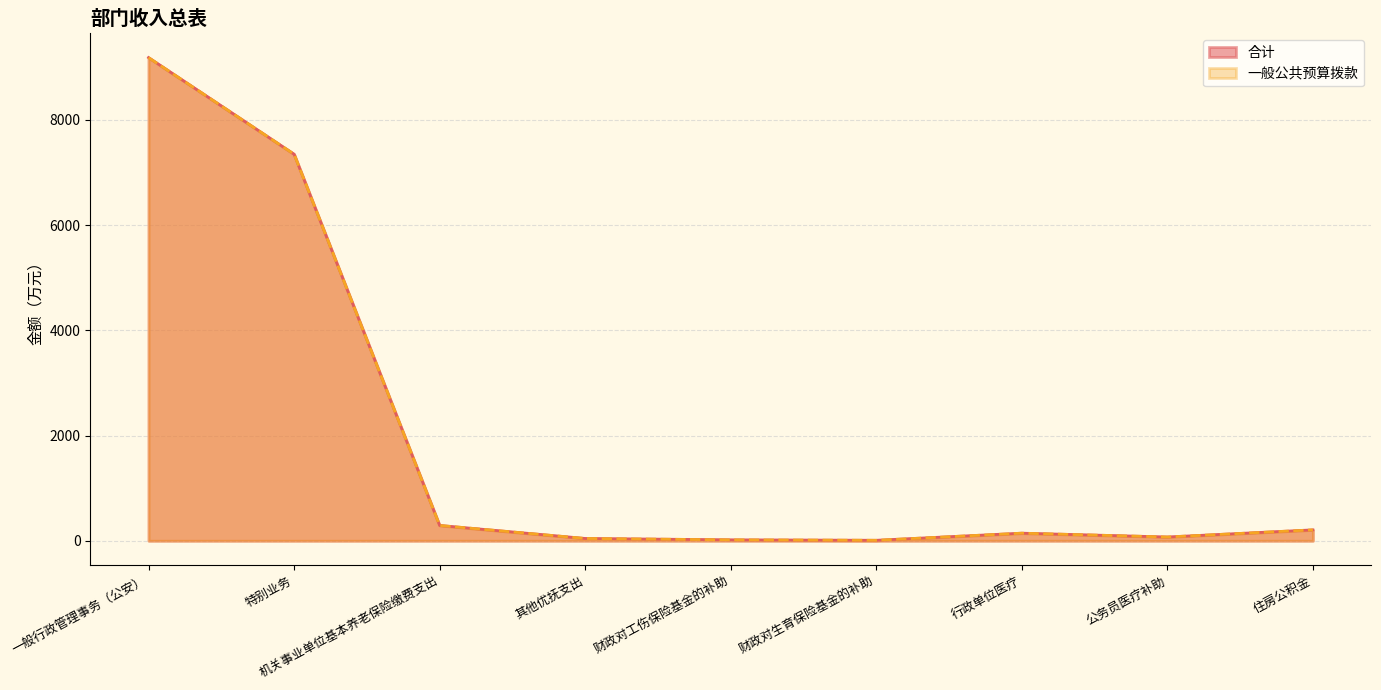

What is the greatest value displayed?

9184.0